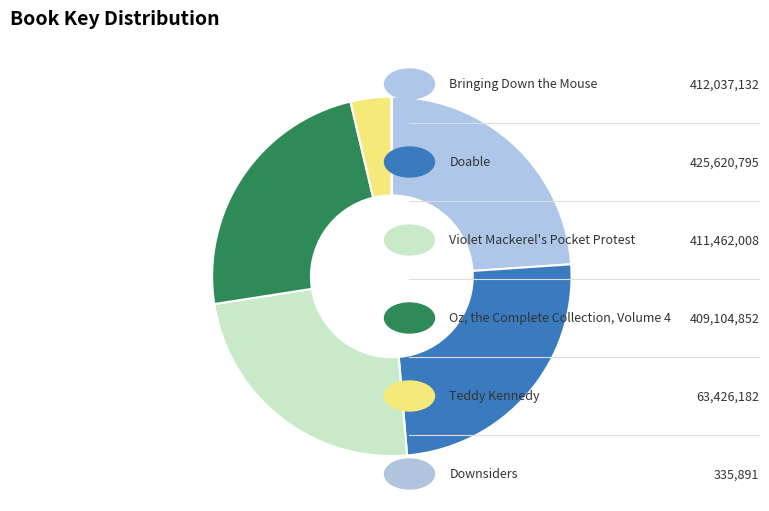

What is the largest slice in the pie chart?

Doable